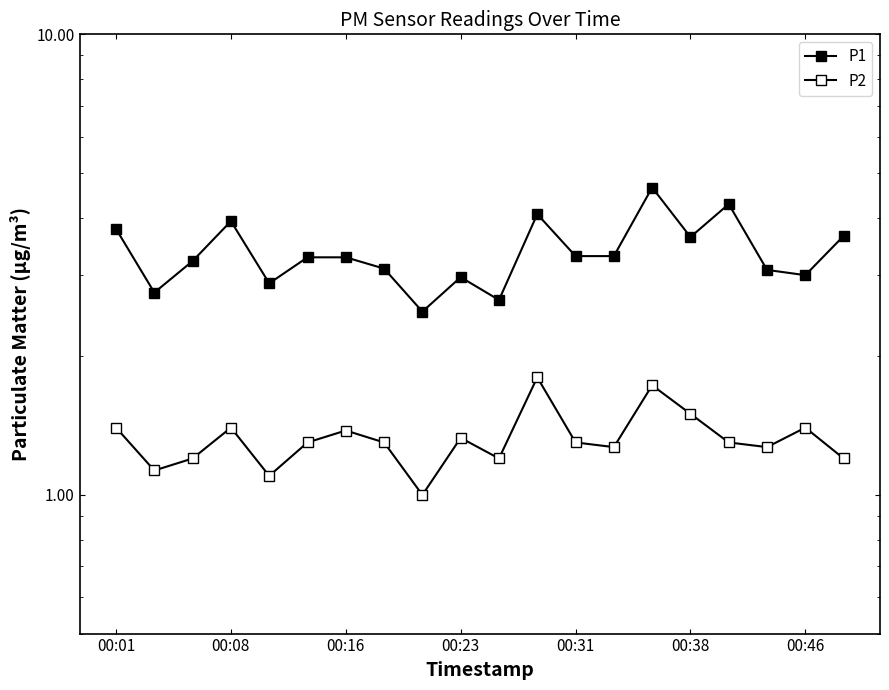

At how many categories does at least one series exceed 1?

20